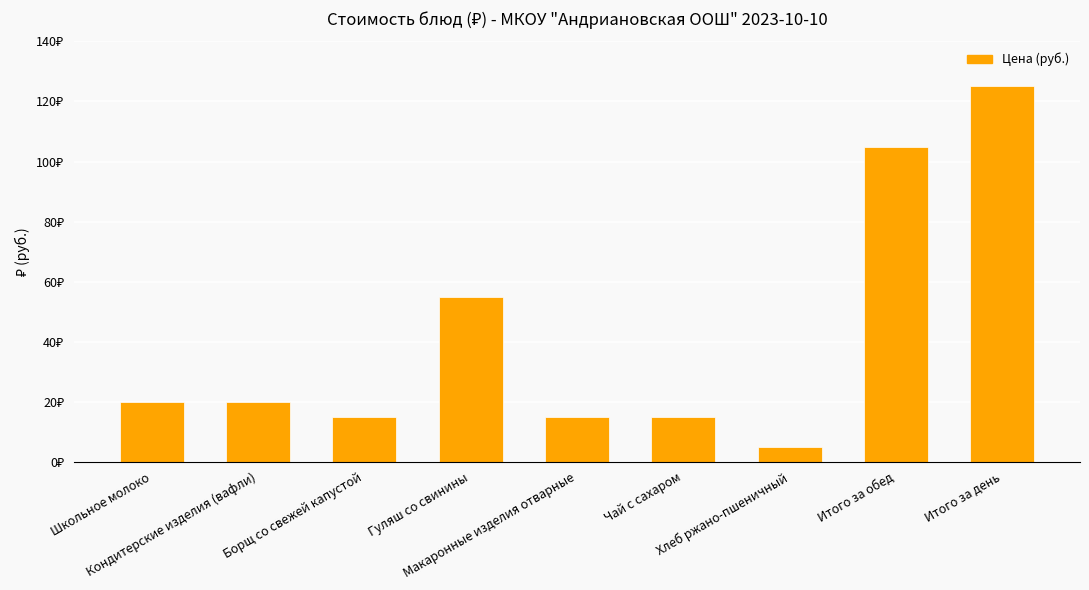

The value at Борщ со свежей капустой is 15. True or false?

True